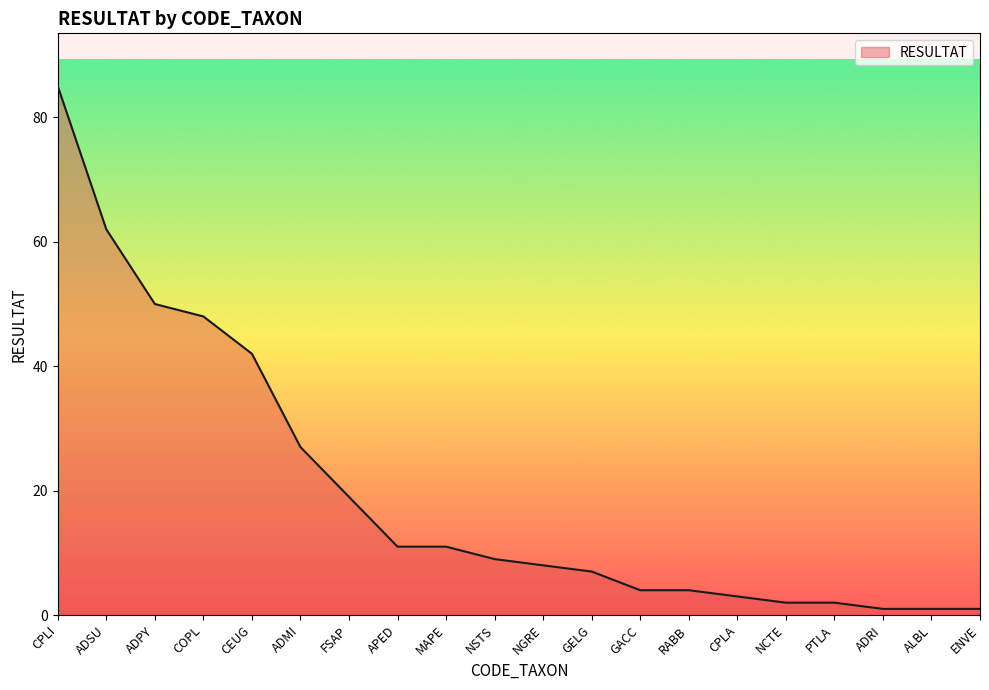

Reading left to right, transcribe all the data shown in this chart.

CPLI=85	ADSU=62	ADPY=50	COPL=48	CEUG=42	ADMI=27	FSAP=19	APED=11	MAPE=11	NSTS=9	NGRE=8	GELG=7	GACC=4	RABB=4	CPLA=3	NCTE=2	PTLA=2	ADRI=1	ALBL=1	ENVE=1